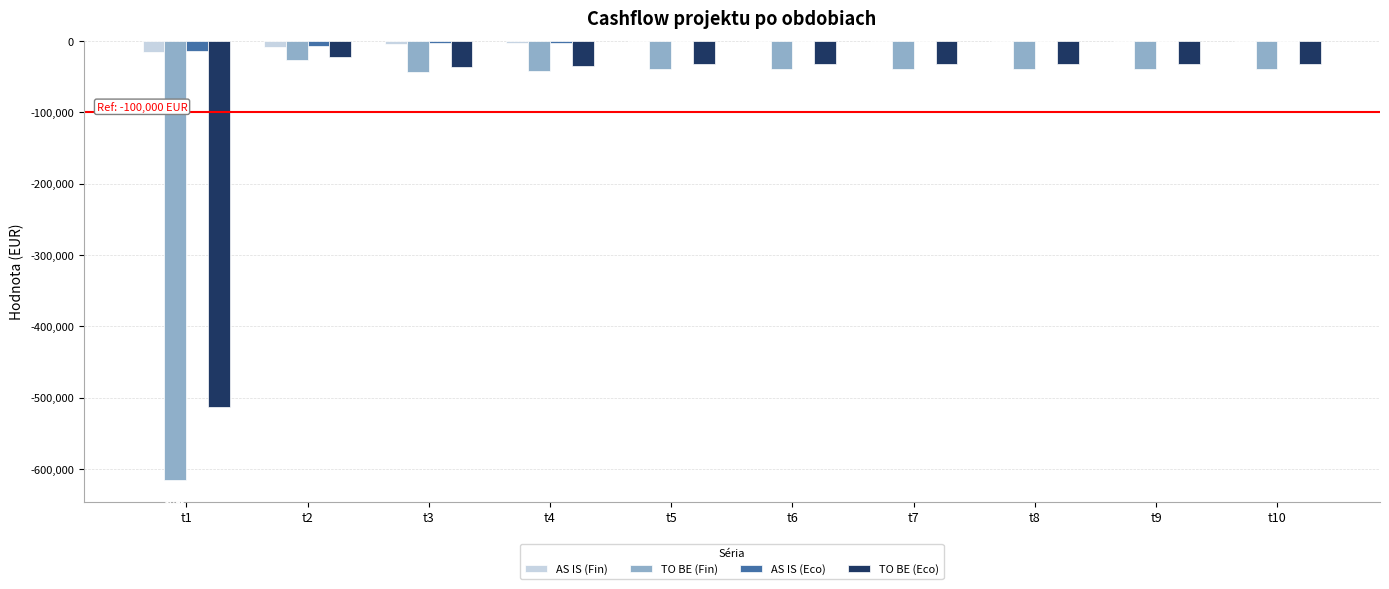

How many series are shown in this chart?

4